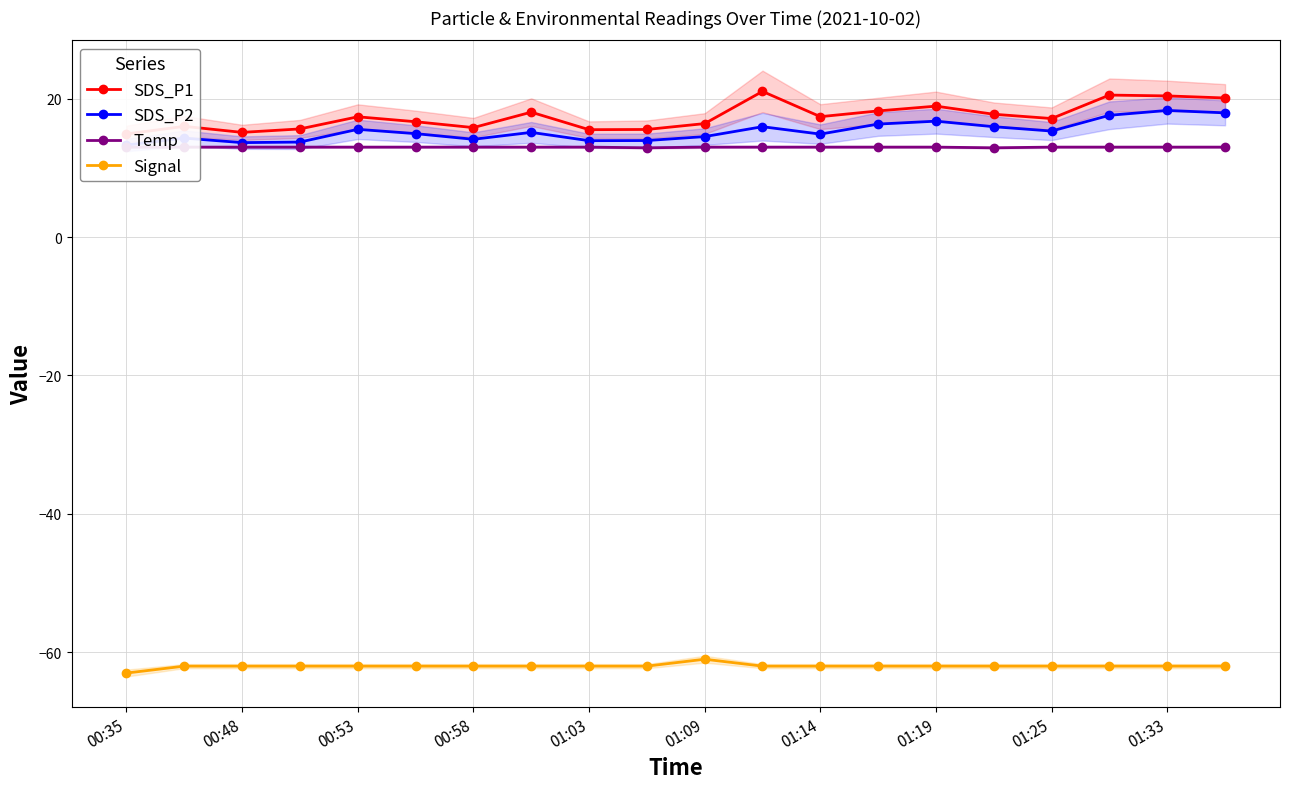

True or false: Signal has a value of -39 at 01:09.

False